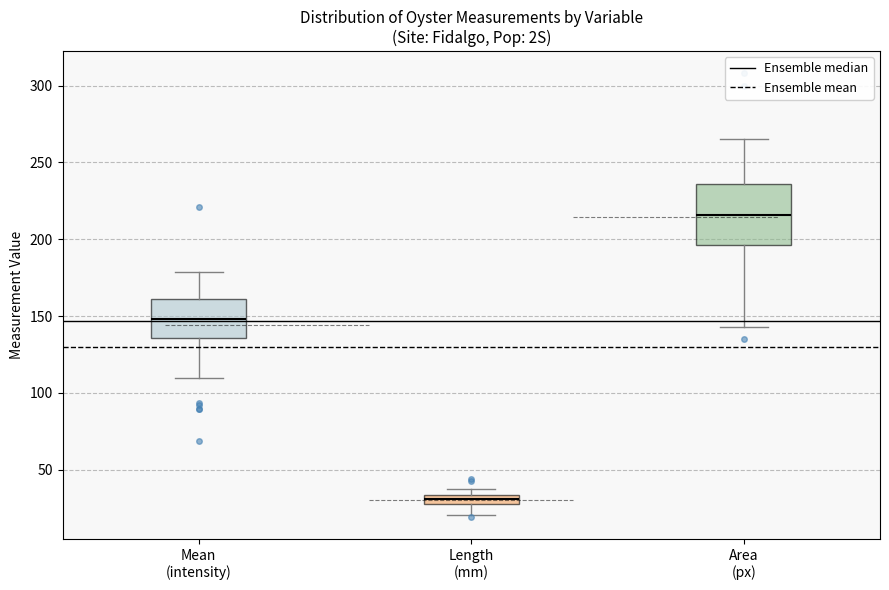

Which box has the highest median line?

Area (px)